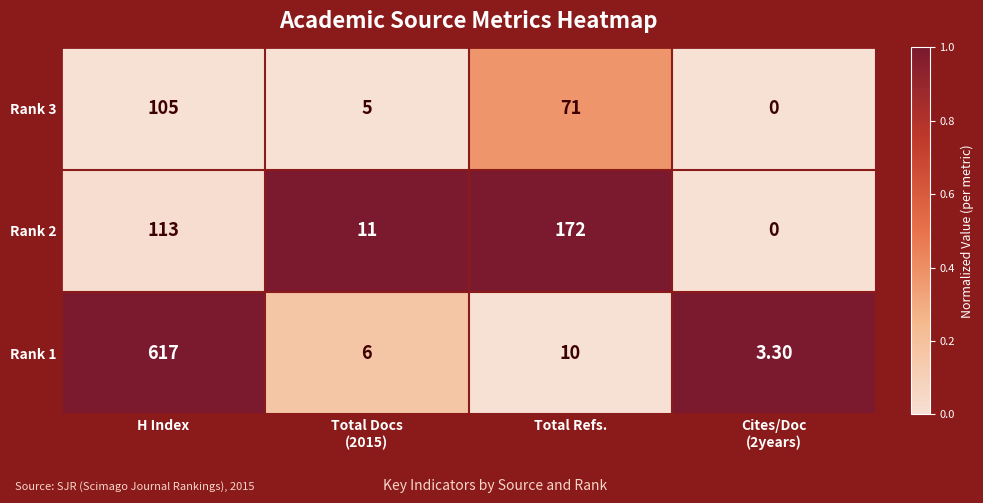

What is the difference between the highest and lowest values at H Index?

512.0